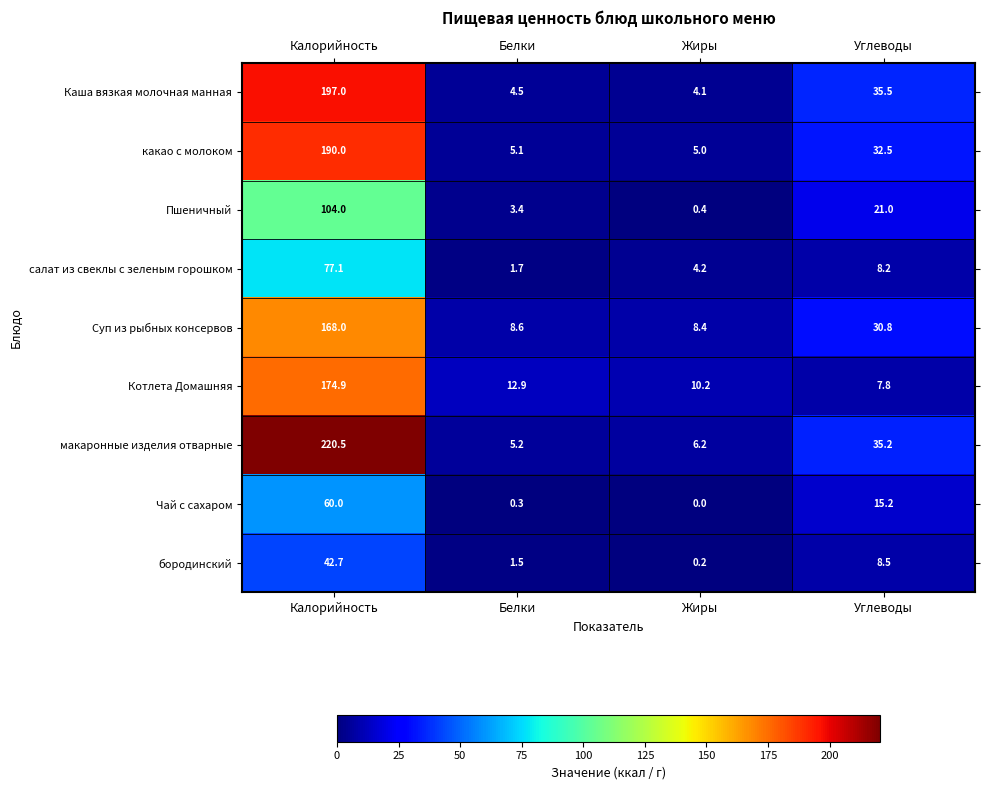

Between Жиры and Углеводы, which series saw the biggest shift?

Каша вязкая молочная манная